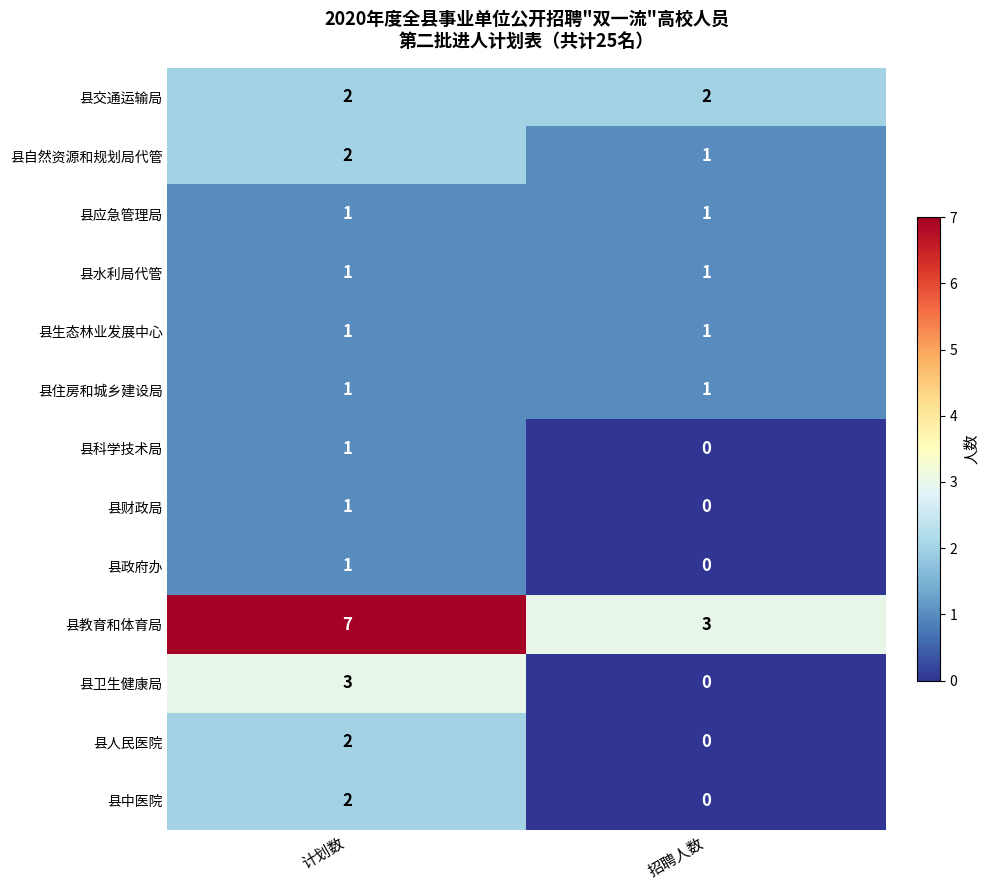

Which series changed the most between 计划数 and 招聘人数?

县教育和体育局